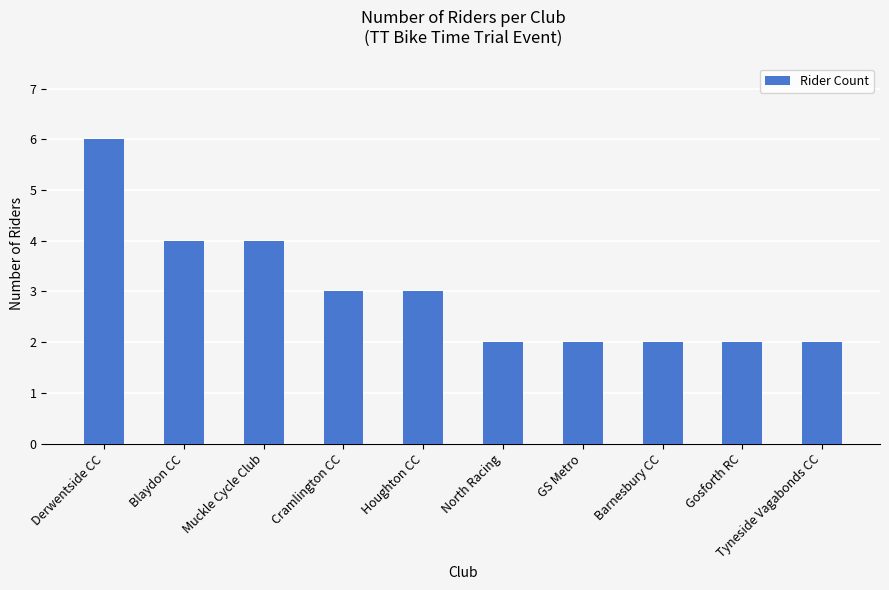

Read the value at Houghton CC.

3